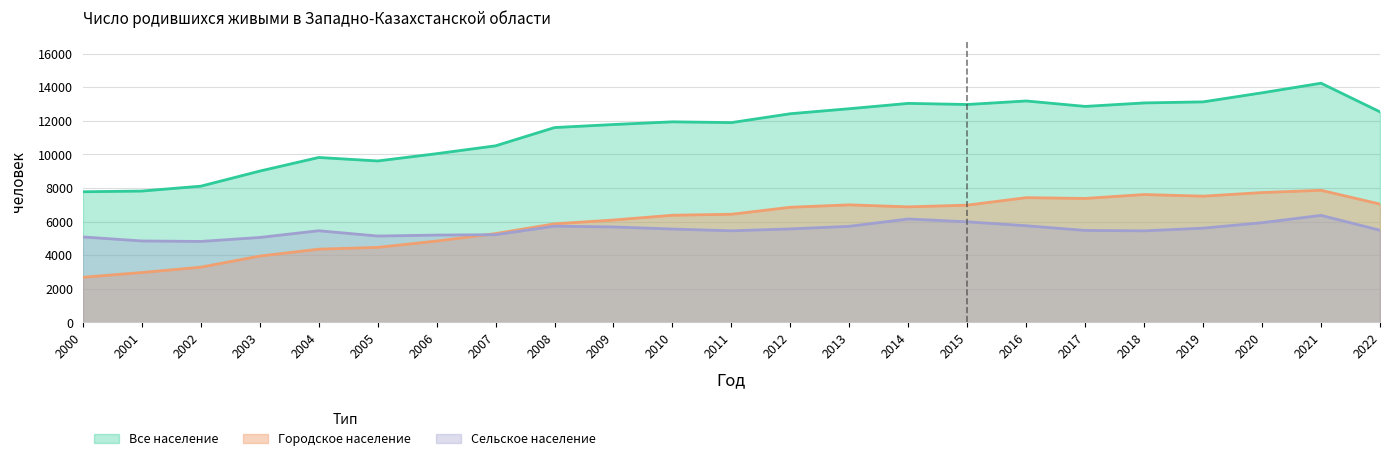

What is the greatest value displayed?

14241